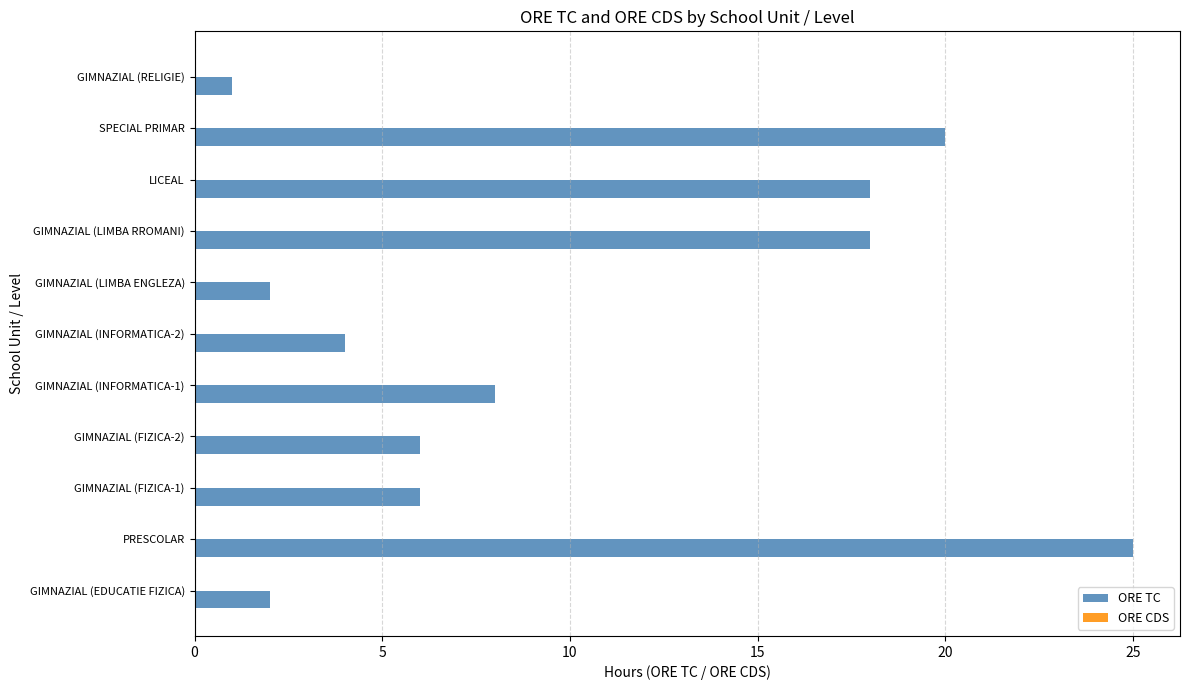

What is the change in value from GIMNAZIAL (FIZICA-1) to GIMNAZIAL (INFORMATICA-1)?

+2